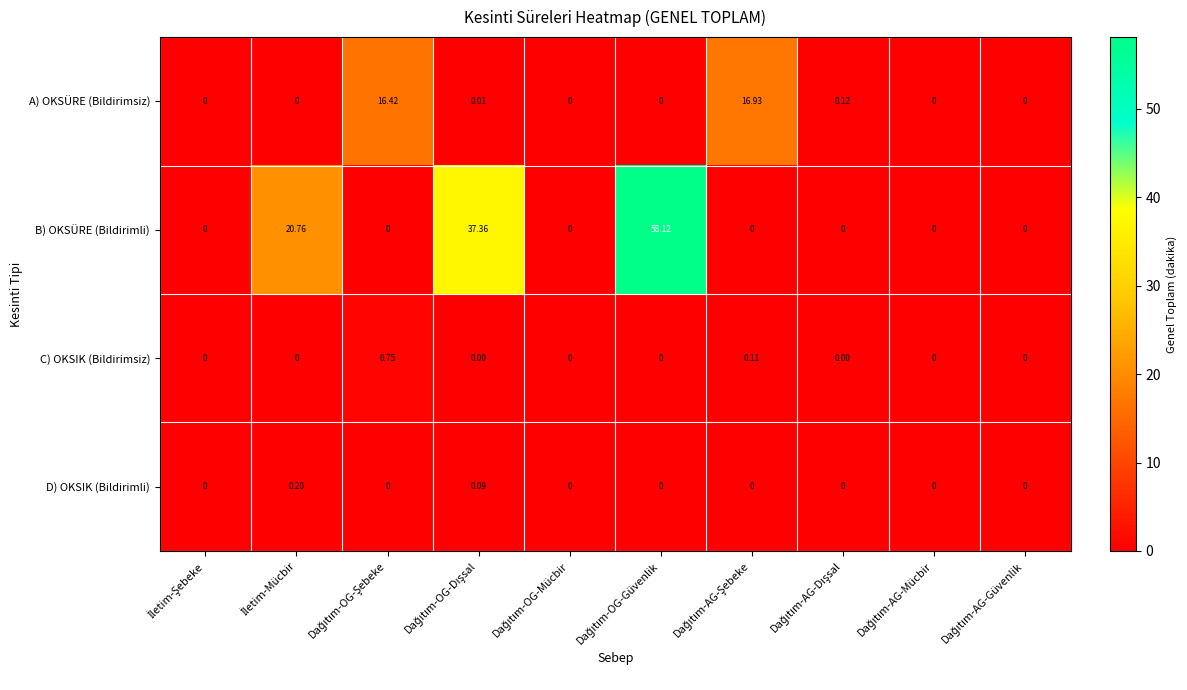

Which series has the largest range (max minus min)?

B) OKSÜRE (Bildirimli)